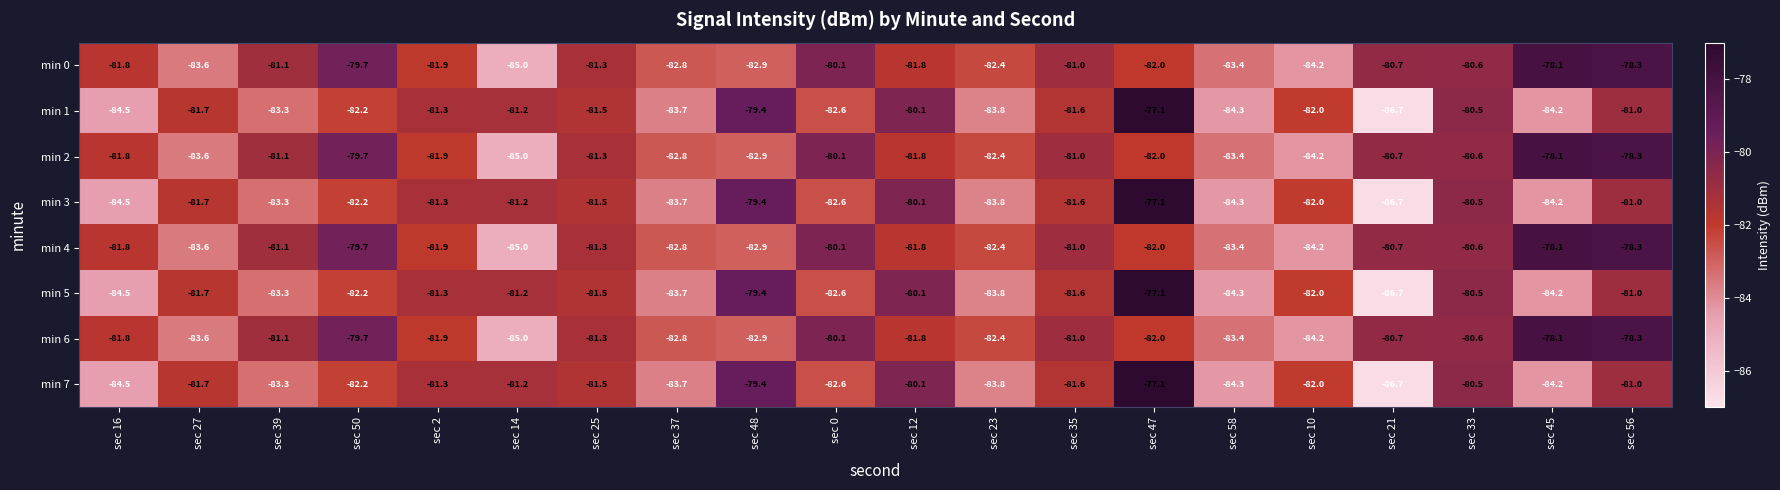

At which category is the sum across all series the highest?

sec 47